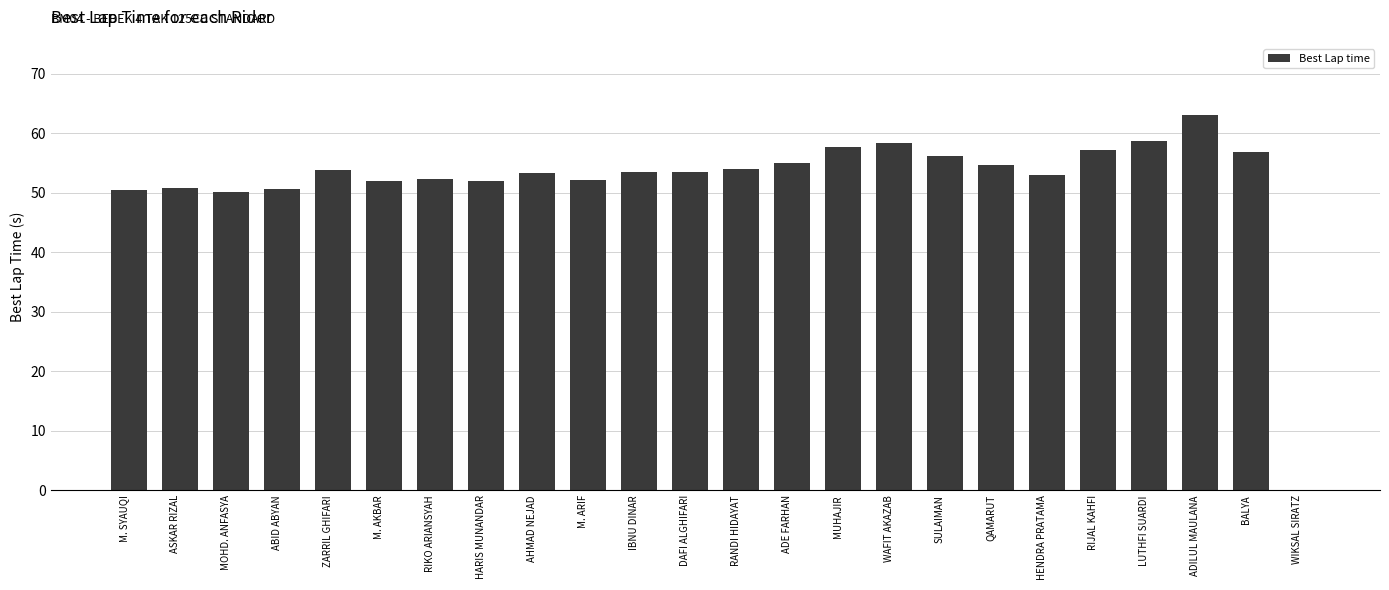

What is the change in value from M. ARIF to DAFI ALGHIFARI?

+1.3